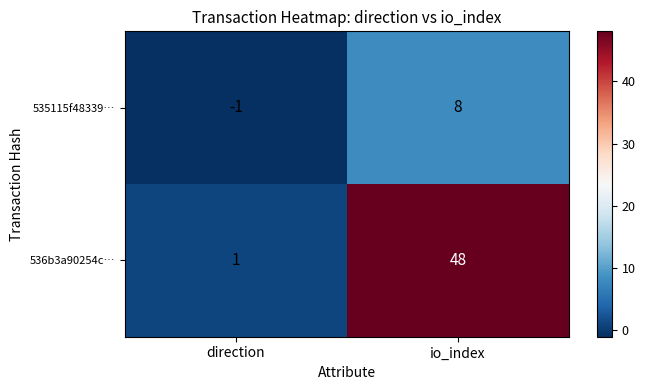

Count the number of data series in this chart.

2